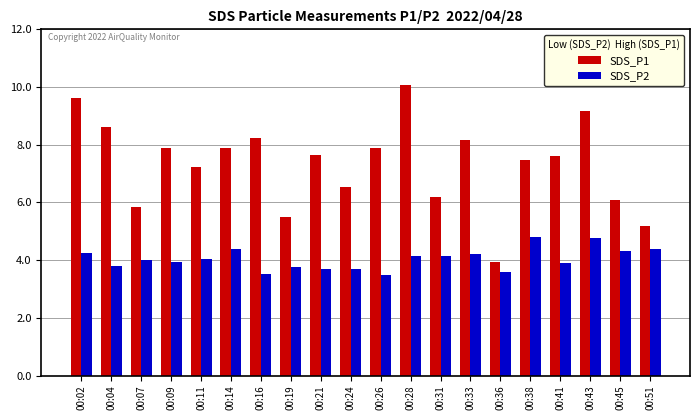

At which label does SDS_P1 first exceed 7?

00:02